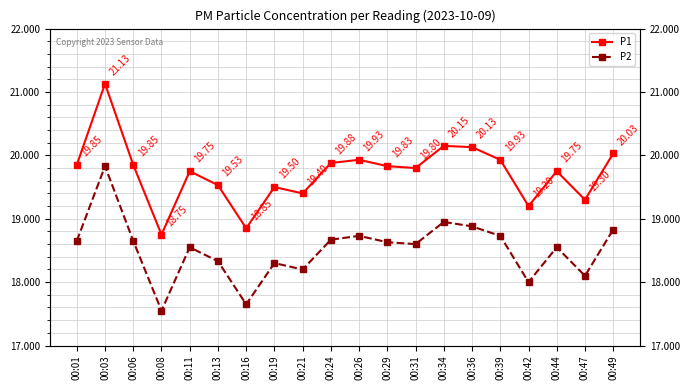

What is the average value of the P1 series?

19.7